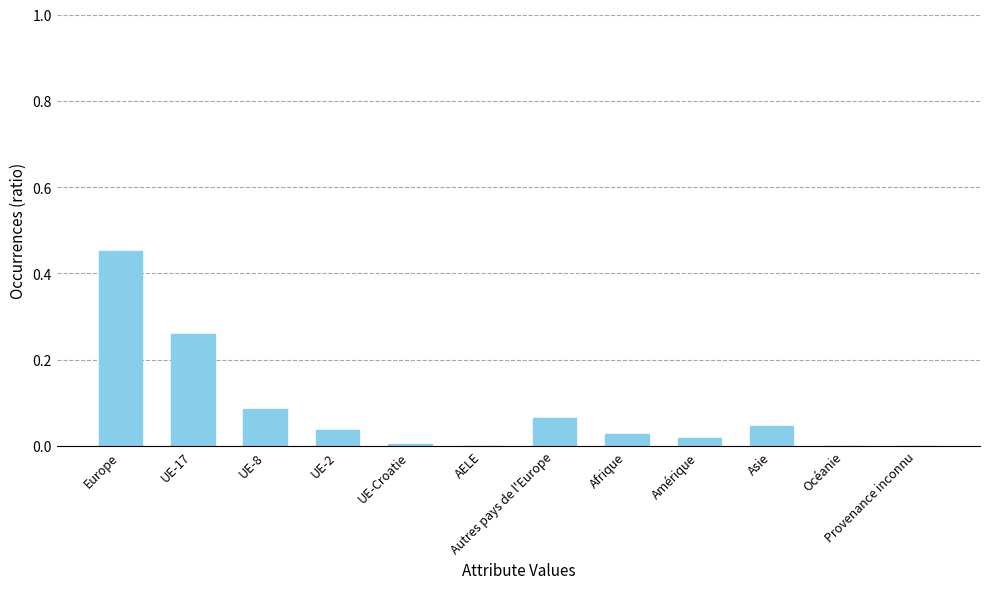

What is the difference between the values at UE-Croatie and Europe?

0.4